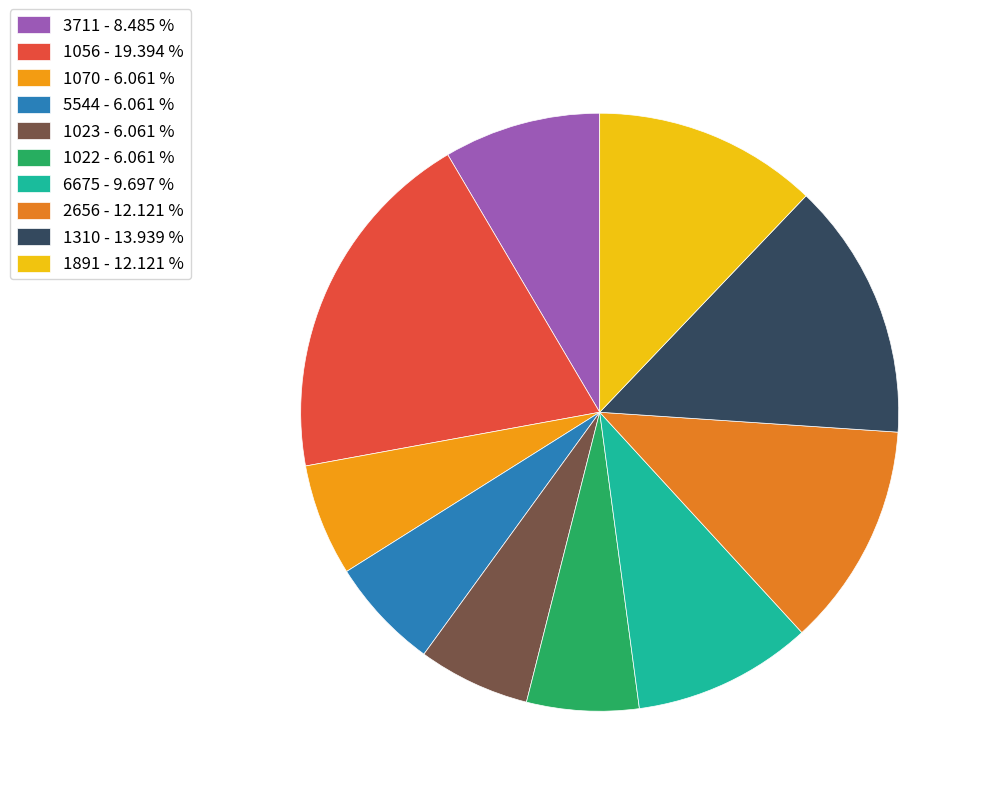

Is it true that 3711 is 1% of the pie?

False